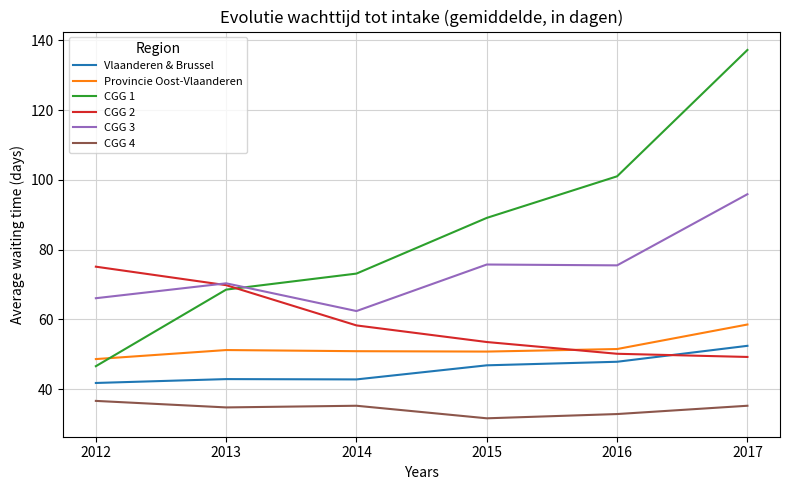

List the series in order of their peak value, highest first.

CGG 1, CGG 3, CGG 2, Provincie Oost-Vlaanderen, Vlaanderen & Brussel, CGG 4